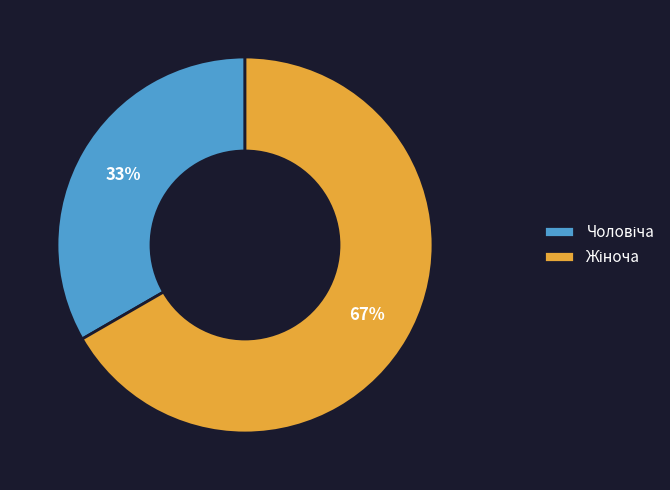

To the nearest percent, what is the average slice percentage?

50%